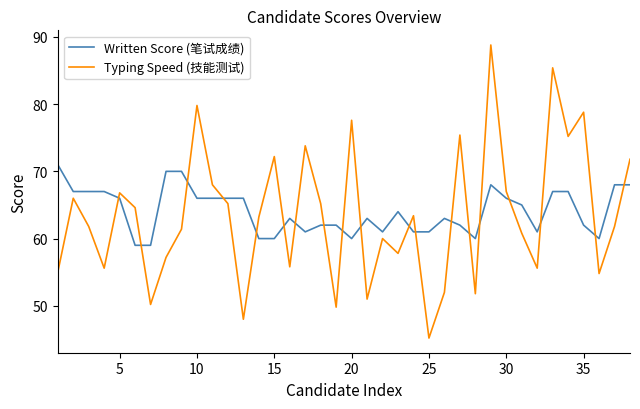

How many series are shown in this chart?

2